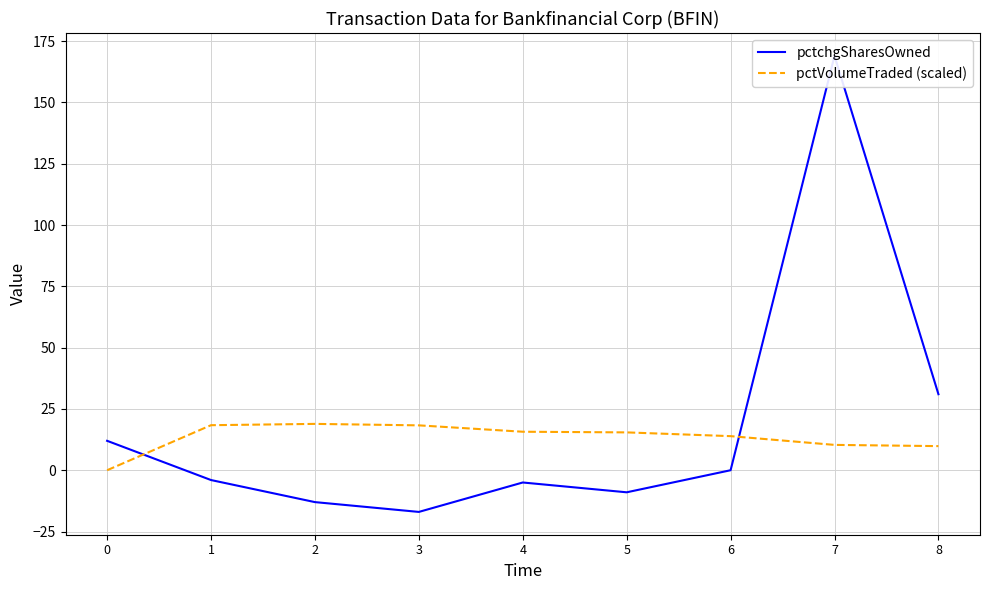

True or false: pctchgSharesOwned and pctVolumeTraded (scaled) intersect in this chart.

True